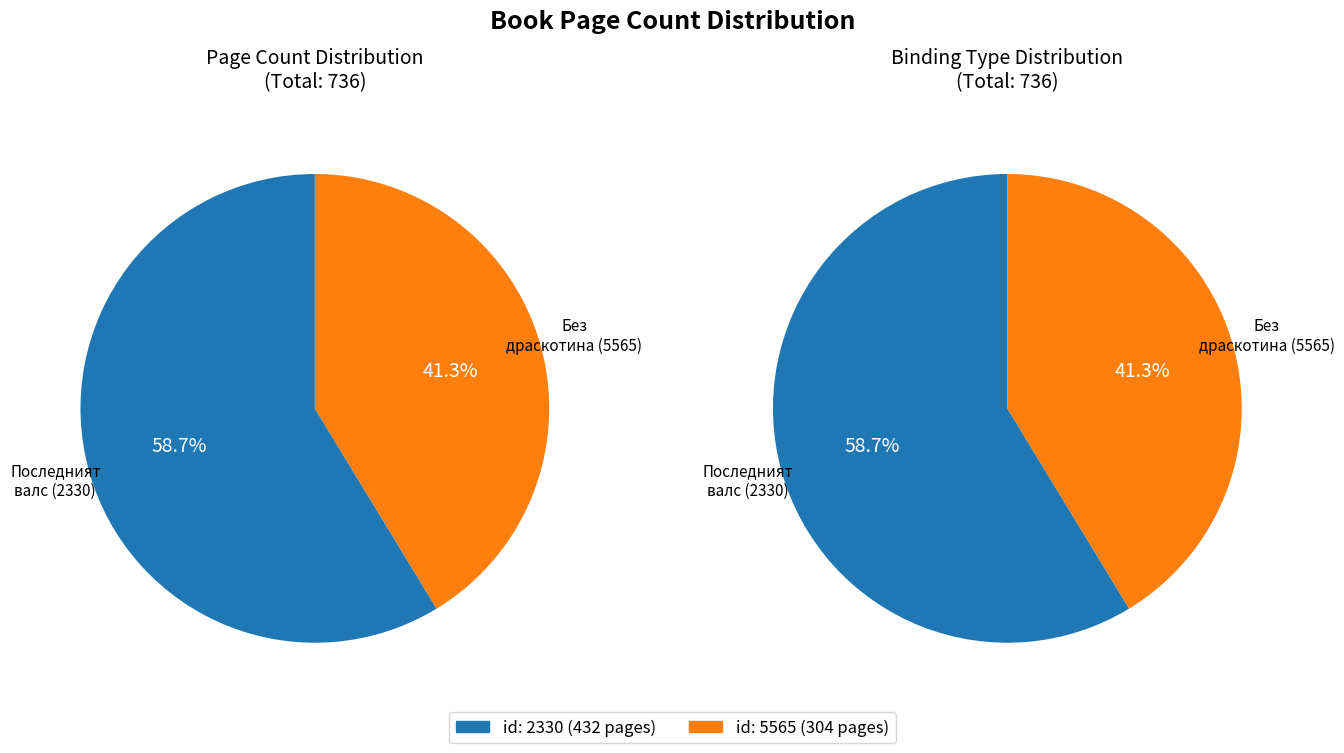

To the nearest percent, what is the combined percentage of 2330 and 5565?

100%